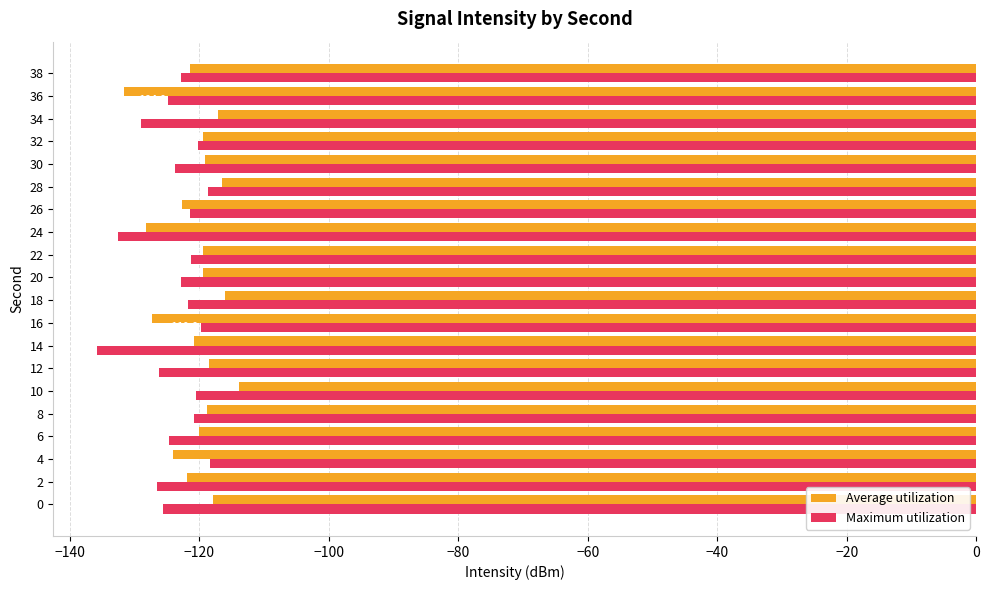

At which label is Average utilization closest to -122?

2